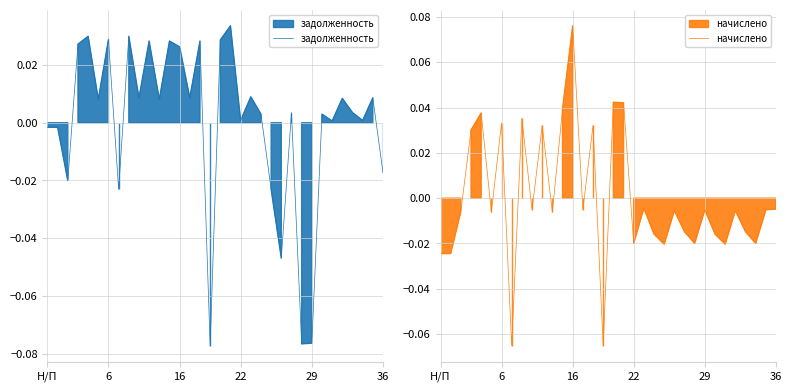

Count the number of categories in the chart.

34